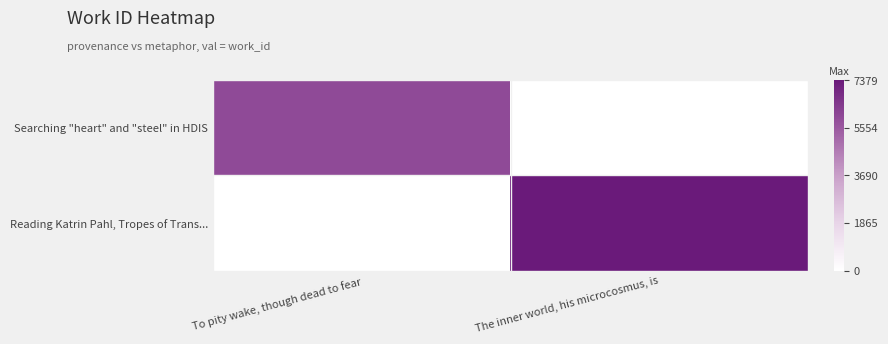

Rank the series by their maximum value, from lowest to highest.

Searching "heart" and "steel" in HDIS, Reading Katrin Pahl, Tropes of Trans...